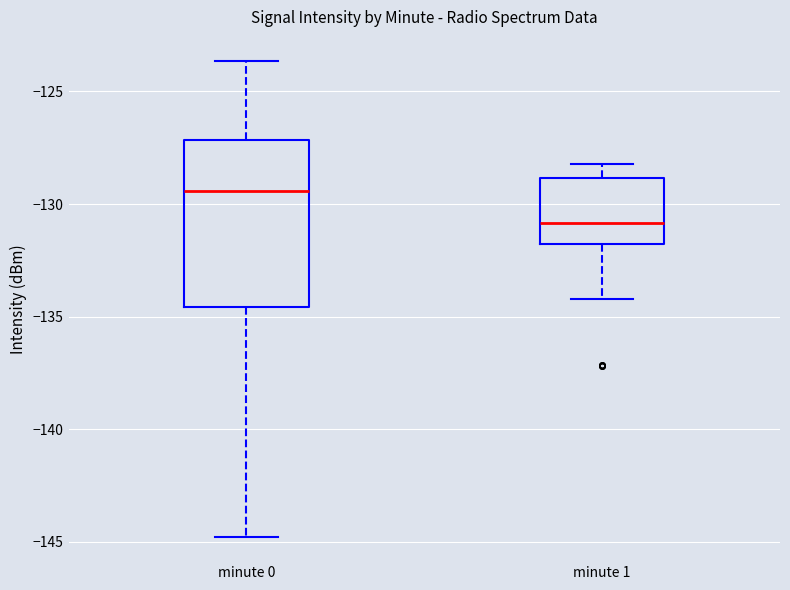

Reading left to right, transcribe this box plot: for each box, give where its median line is, the range the box spans, and where its two whiskers end, as read against the y-axis. The values are not printed on the chart, so give them approximately, as read against the axis.

minute 0: median -129.5, box -134.5 to -127.0, whiskers -145.0 to -123.5
minute 1: median -131.0, box -132.0 to -129.0, whiskers -134.0 to -128.0